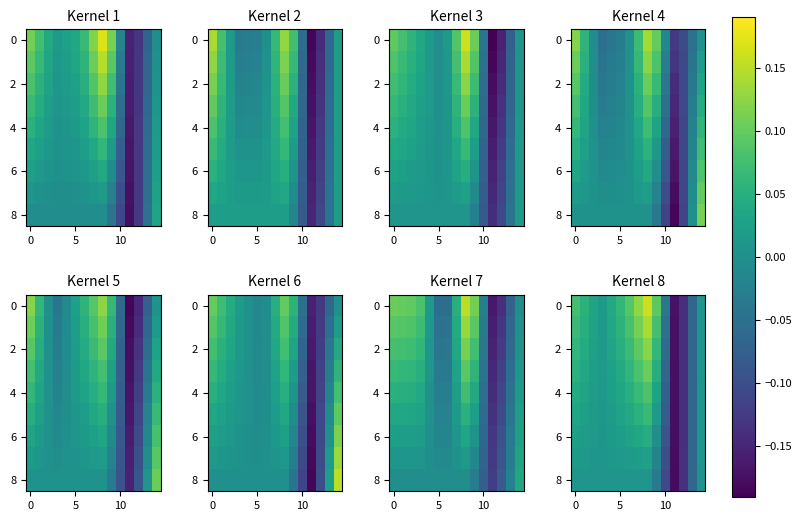

What is the minimum value shown in the chart?

-0.2